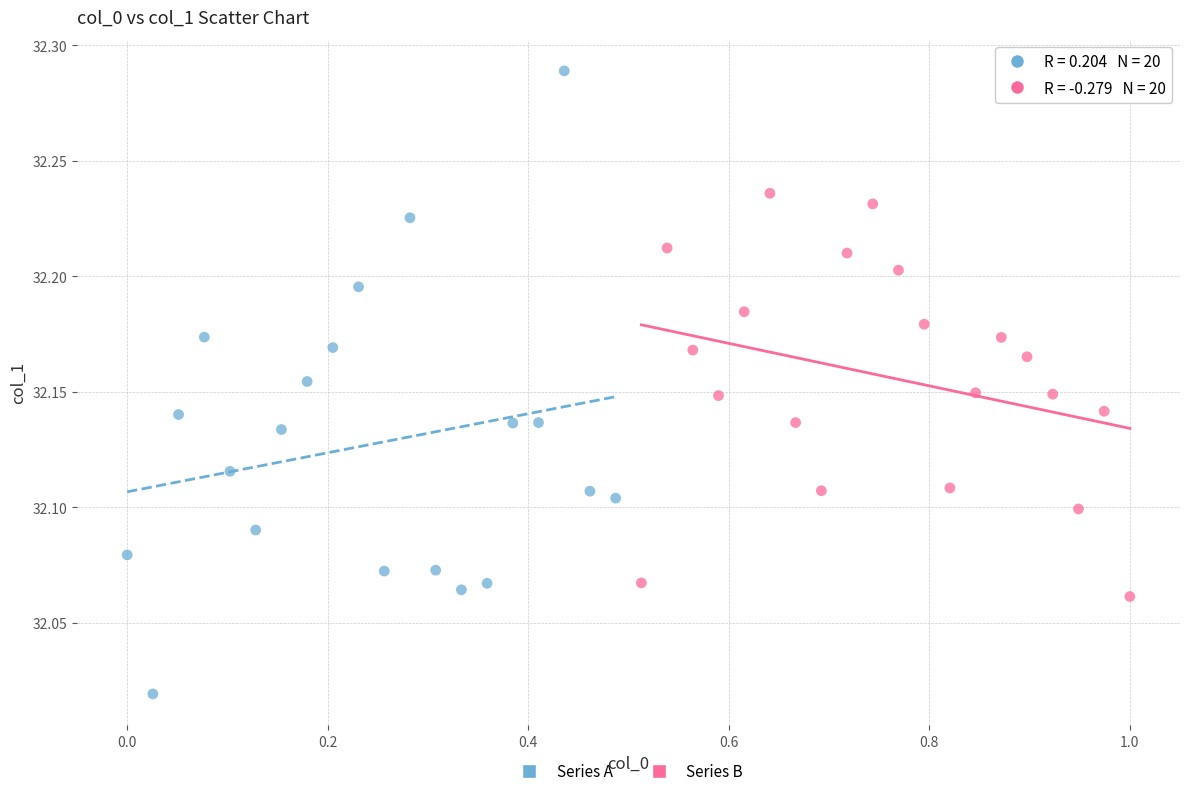

Which series has the widest spread of Y values?

Series A